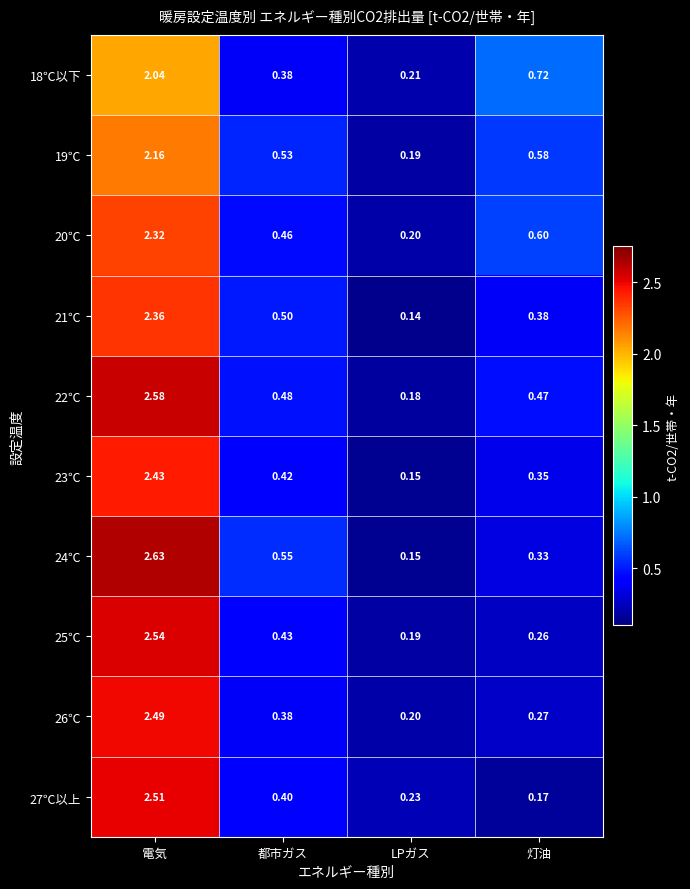

Is the value of 22℃ at 電気 greater than the value of 18℃以下 at 電気?

Yes